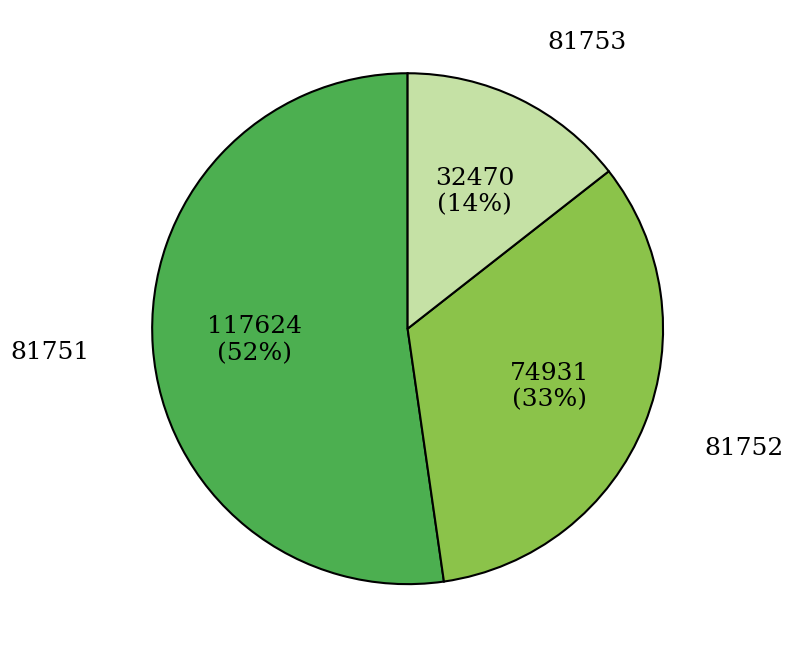

To the nearest percent, what portion does 81753 represent?

14%